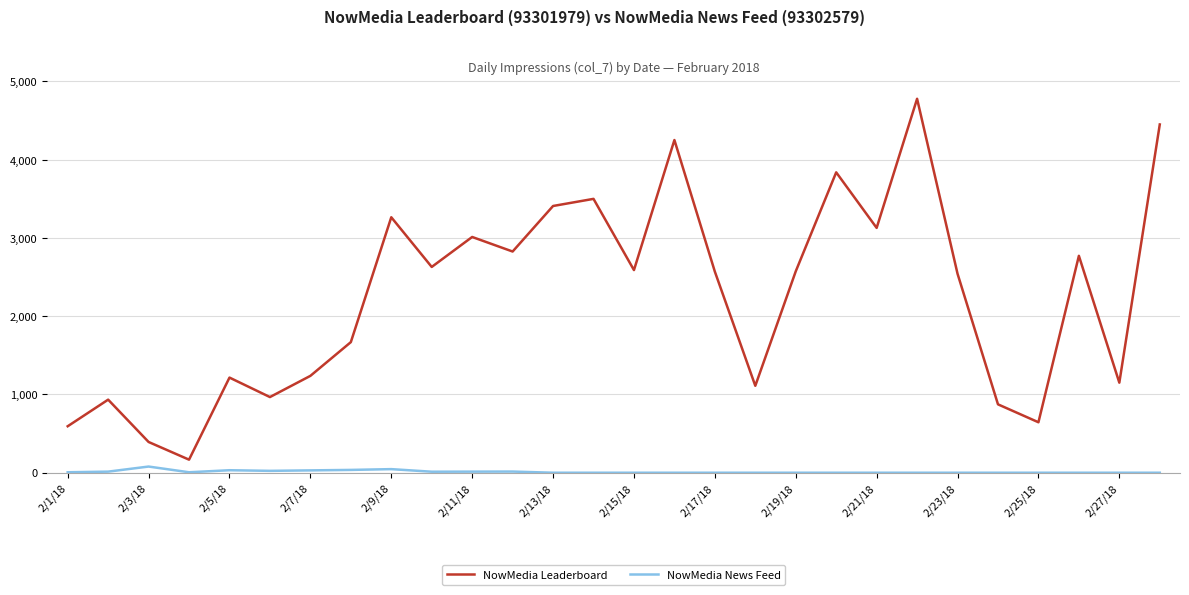

Rank the series by their average value, from lowest to highest.

NowMedia News Feed, NowMedia Leaderboard